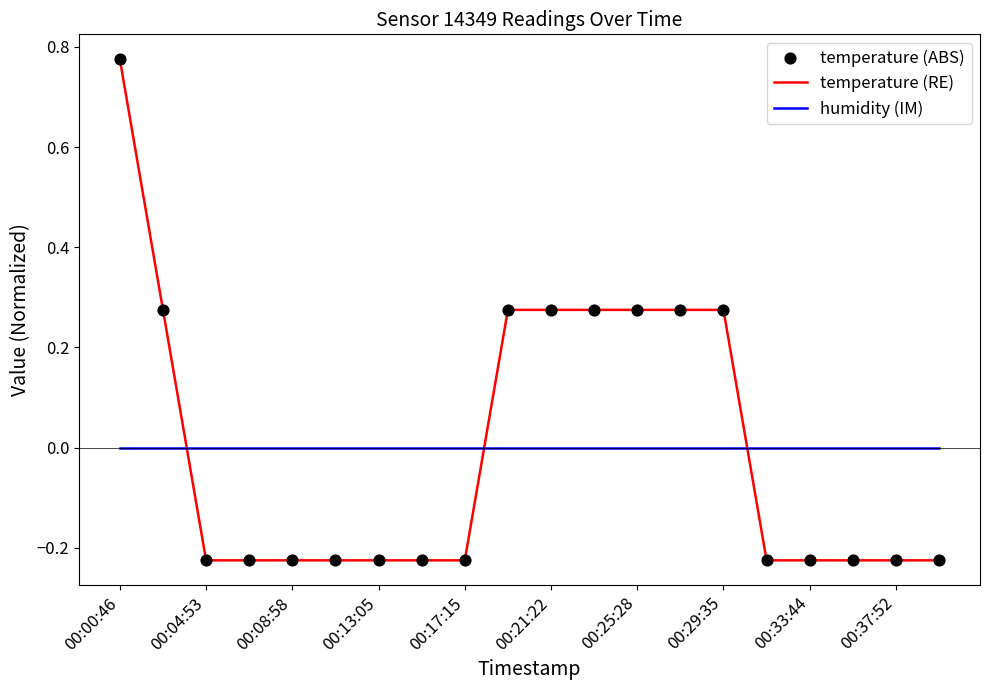

What is the difference between the maximum and minimum values in the temperature (RE) series?

1.0